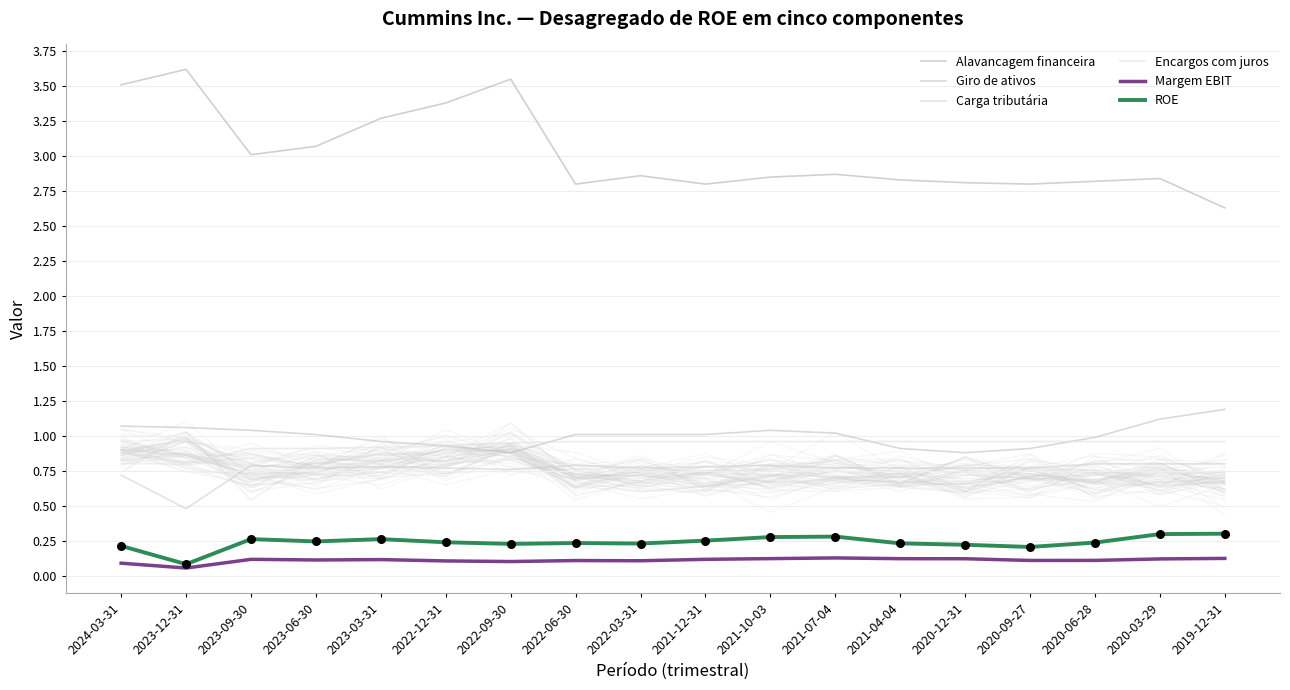

What is the total value across all series at 2022-03-31?

5.9